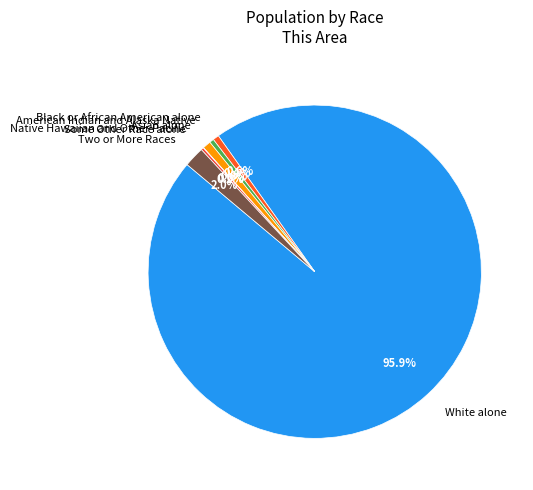

What percentage do Black or African American alone and Asian alone together represent?

1.4%